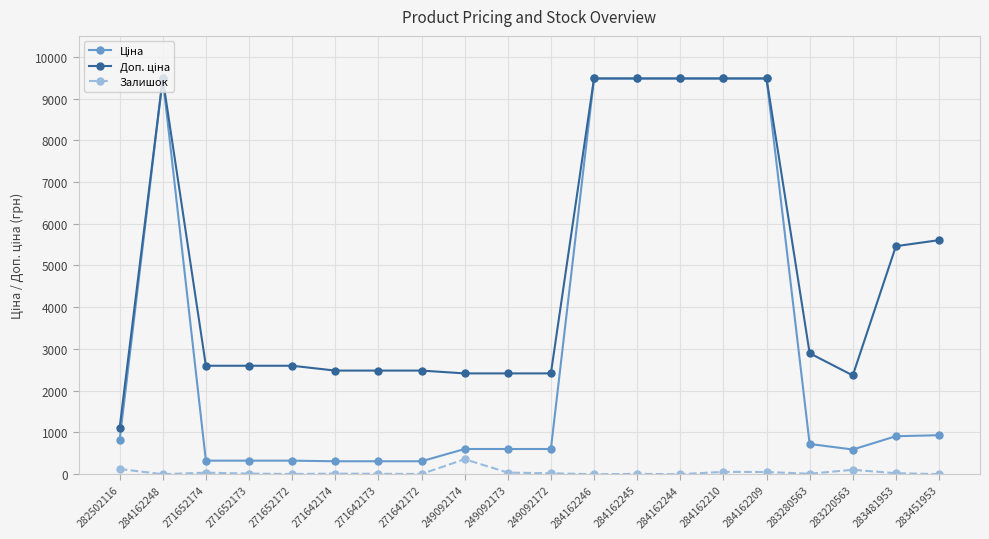

Is it true that Залишок equals 10.0 at 271642173?

True